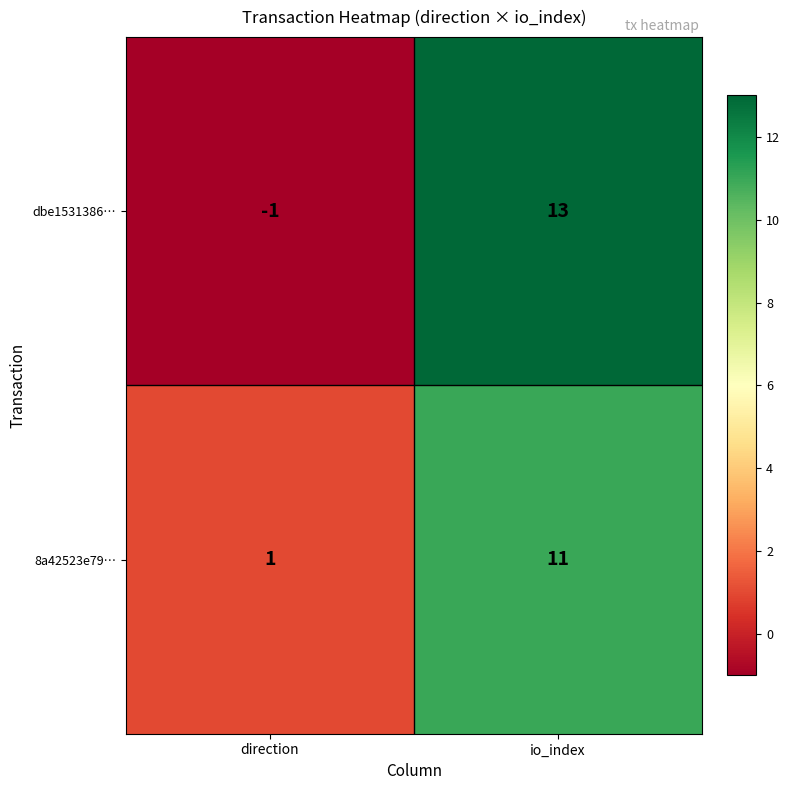

At which label is 8a42523e79… closest to 6?

direction